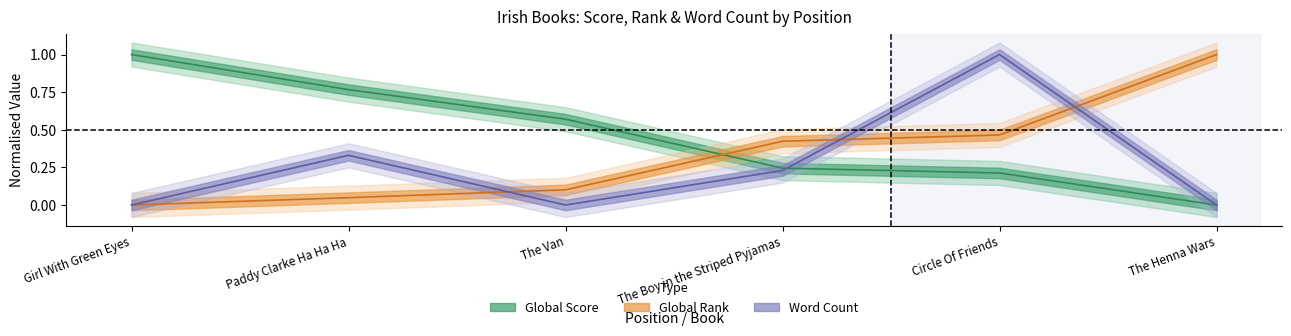

How many data points in Global Rank are above 0?

5